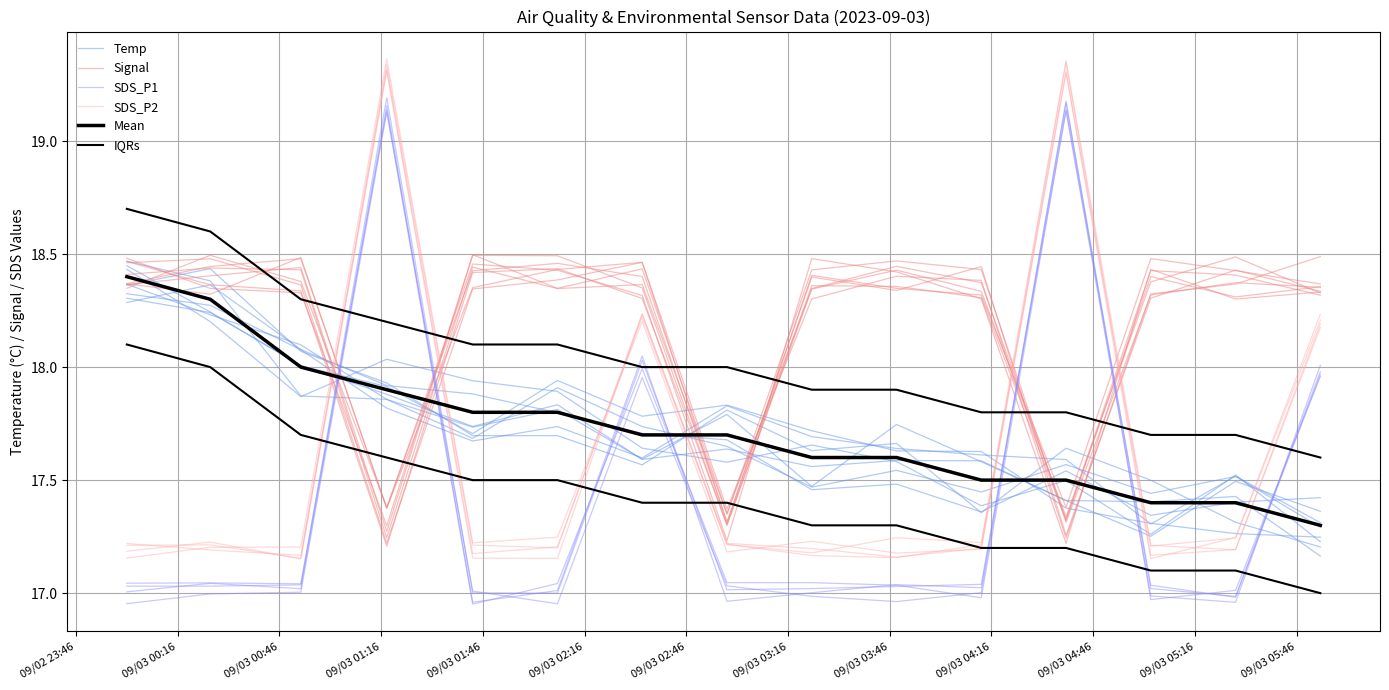

Reading left to right, what are all the values shown in this chart?

Temp: 18.4	18.4	18.1	17.9	17.7	17.7	17.6	17.8	17.6	17.7	17.4	17.6	17.5	17.3	17.2
Signal: 18.5	18.5	18.4	17.2	18.3	18.4	18.5	17.4	18.3	18.4	18.4	17.2	18.3	18.4	18.5
SDS_P1: 17.0	17.0	17.0	19.1	17.0	17.0	18.0	17.0	17.0	17.0	17.0	19.1	17.0	17.0	18.0
SDS_P2: 17.2	17.2	17.2	19.4	17.2	17.2	18.2	17.2	17.2	17.2	17.2	19.3	17.2	17.2	18.2
Mean: 18.4	18.3	18.0	17.9	17.8	17.8	17.7	17.7	17.6	17.6	17.5	17.5	17.4	17.4	17.3
IQRs: 18.7	18.6	18.3	18.2	18.1	18.1	18.0	18.0	17.9	17.9	17.8	17.8	17.7	17.7	17.6